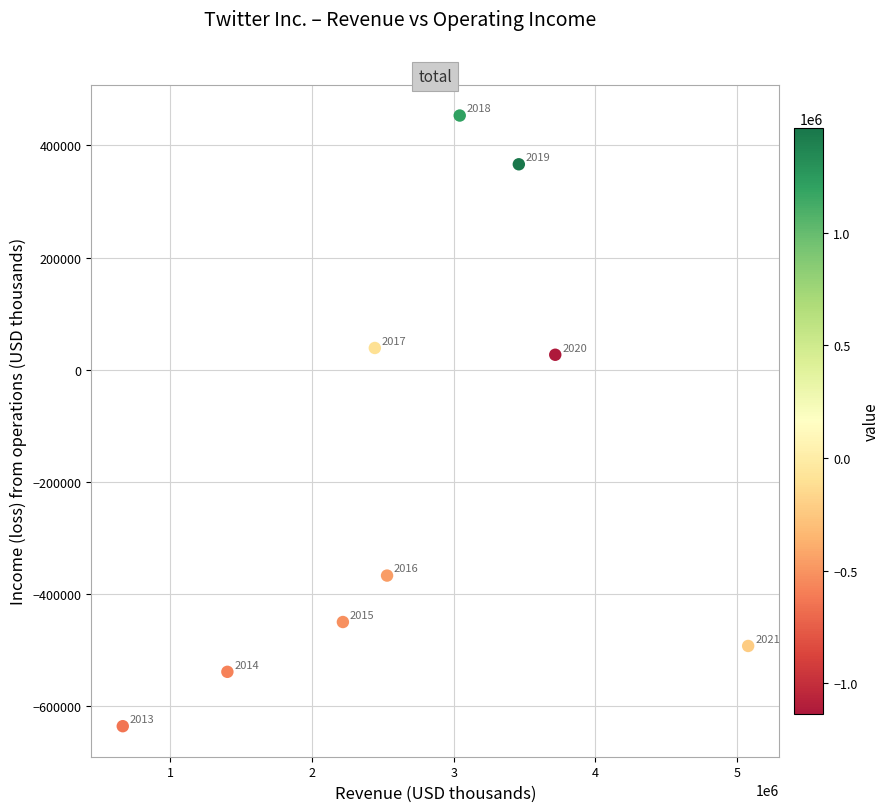

What is the range of X values (max minus min)?

4412592